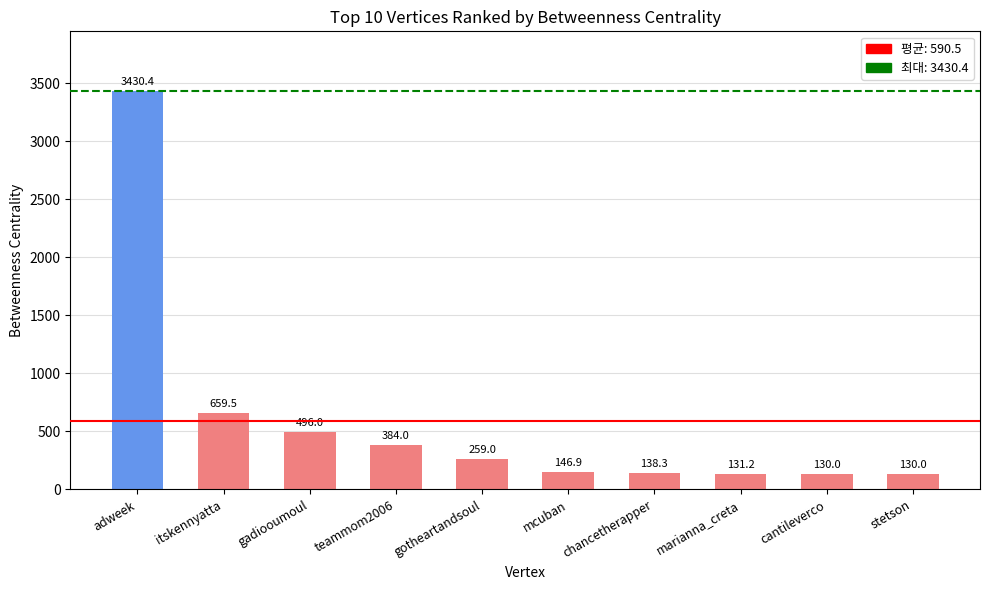

What is the maximum value shown in the chart?

3430.4